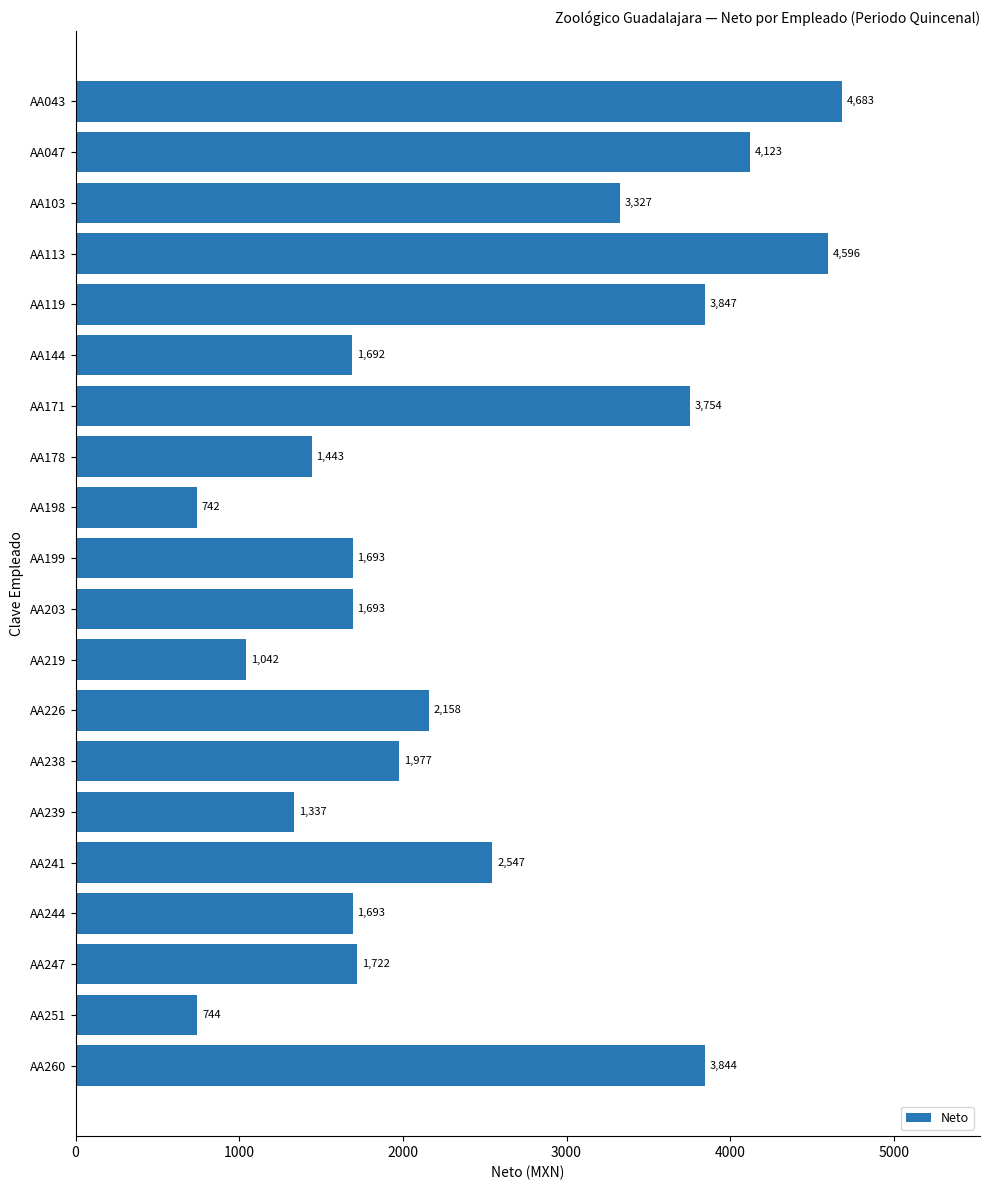

What is the difference between the maximum and minimum values?

3941.0